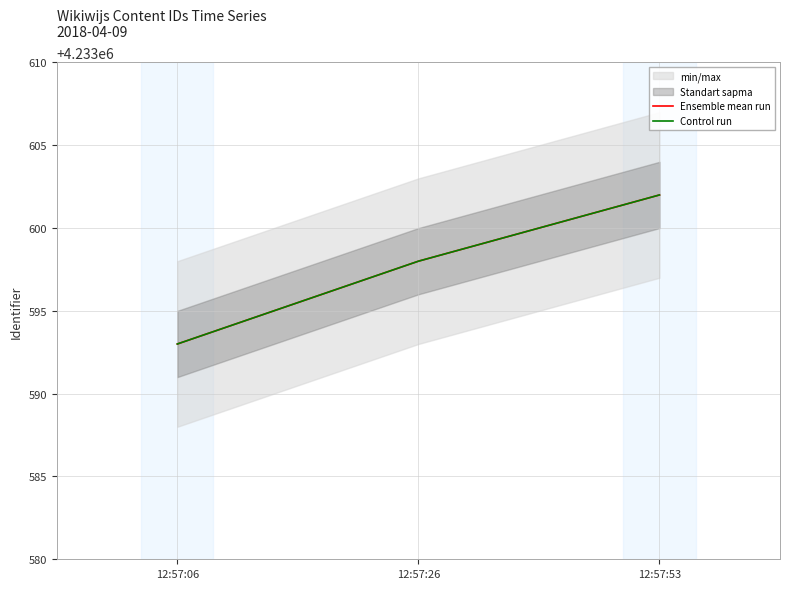

At how many categories does at least one series exceed 4233598?

1